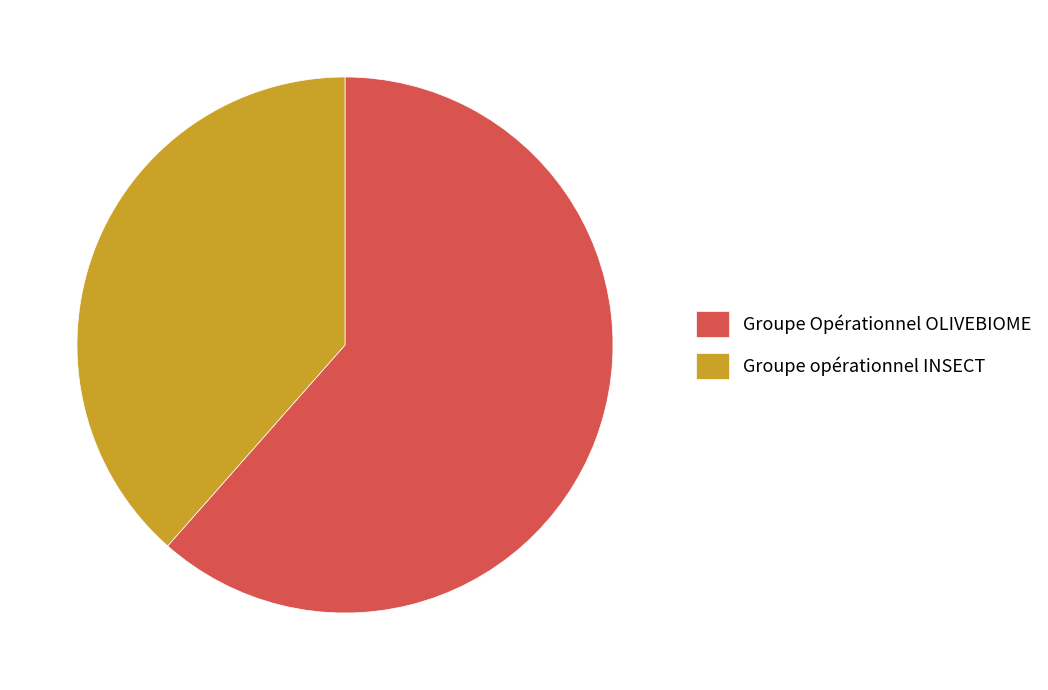

Count the number of slices in the pie.

2